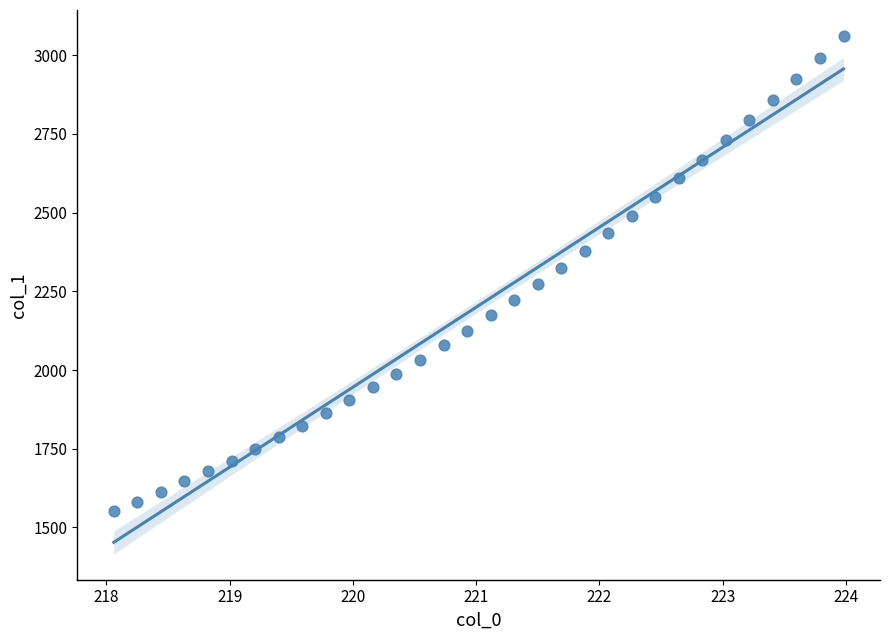

What is the range of X values (max minus min)?

5.9